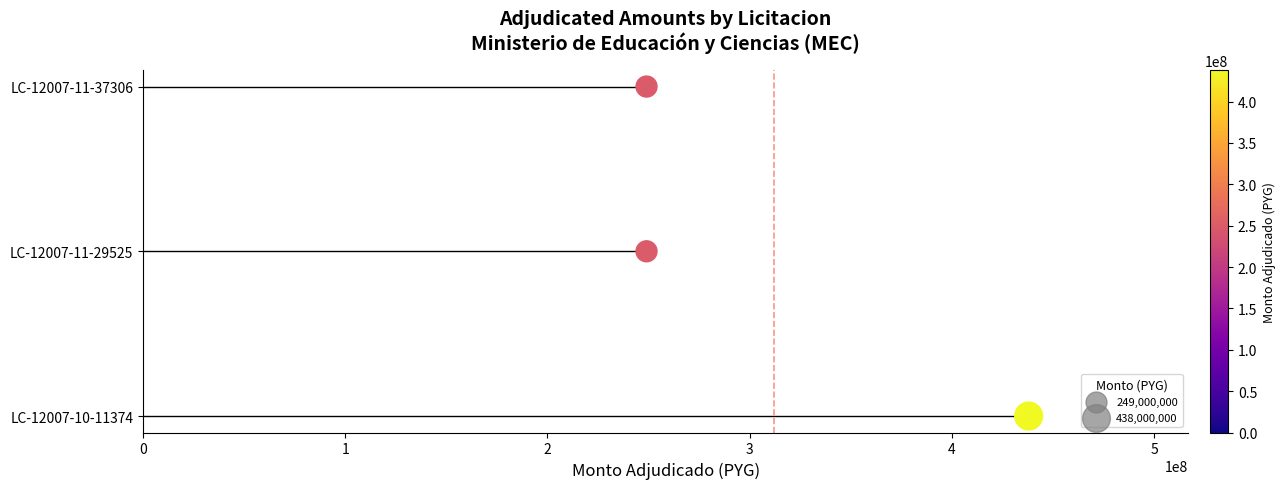

Which has a higher value, 2 or 0?

2